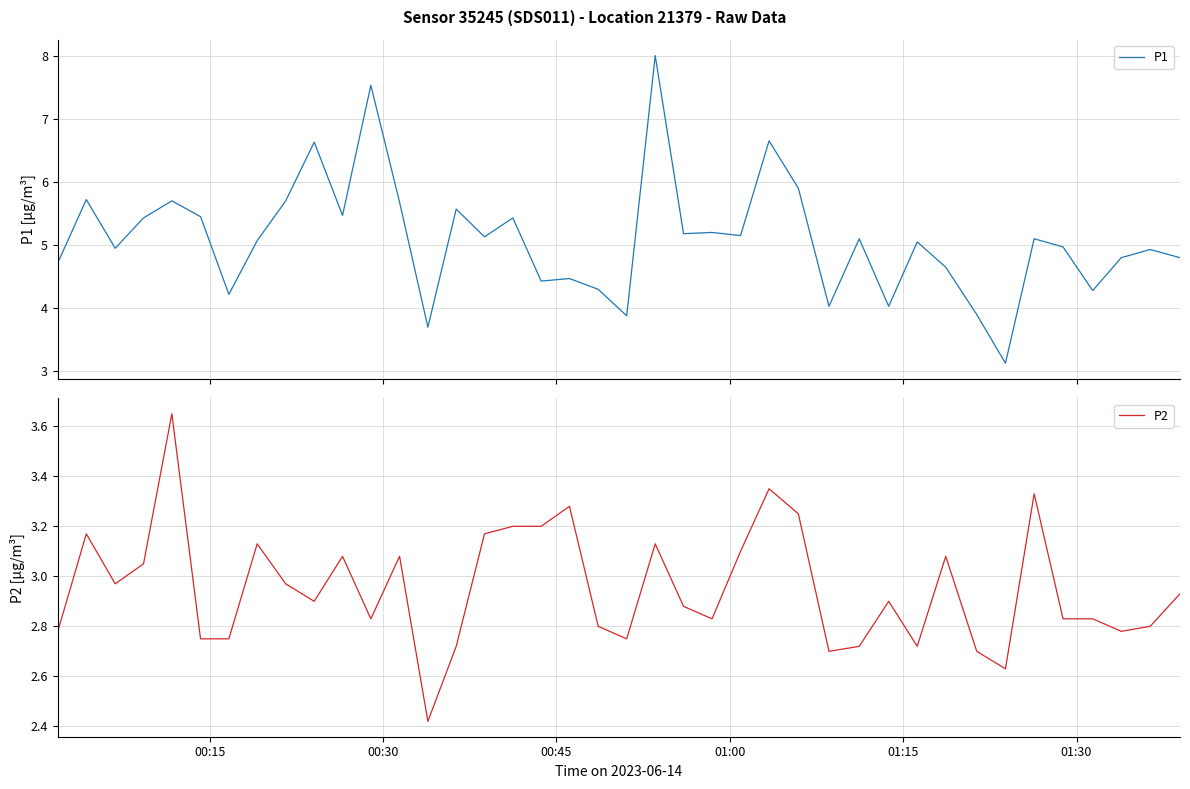

Rank the series by their maximum value, from lowest to highest.

P2, P1